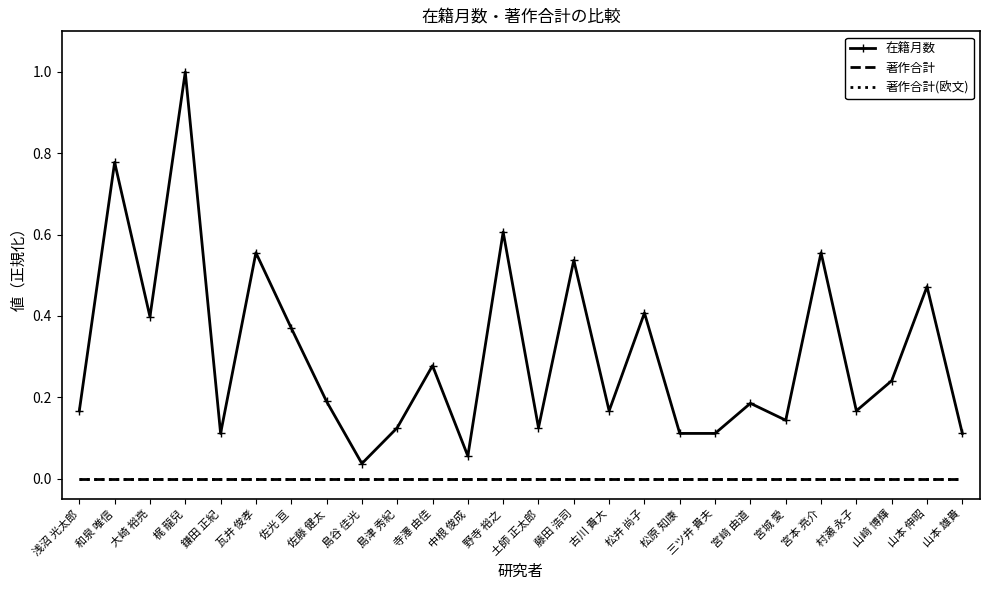

Reading left to right, what are all the values shown in this chart?

在籍月数: 浅沼 光太郎=0.2	和泉 唯信=0.8	大崎 裕亮=0.4	梶 龍兒=1.0	鎌田 正紀=0.1	瓦井 俊孝=0.6	佐光 亘=0.4	佐藤 健太=0.2	島谷 佳光=0.0	島津 秀紀=0.1	寺澤 由佳=0.3	中根 俊成=0.1	野寺 裕之=0.6	土師 正太郎=0.1	藤田 浩司=0.5	古川 貴大=0.2	松井 尚子=0.4	松原 知康=0.1	三ツ井 貴夫=0.1	宮﨑 由道=0.2	宮城 愛=0.1	宮本 亮介=0.6	村瀬 永子=0.2	山﨑 博輝=0.2	山本 伸昭=0.5	山本 雄貴=0.1
著作合計: 浅沼 光太郎=0.0	和泉 唯信=0.0	大崎 裕亮=0.0	梶 龍兒=0.0	鎌田 正紀=0.0	瓦井 俊孝=0.0	佐光 亘=0.0	佐藤 健太=0.0	島谷 佳光=0.0	島津 秀紀=0.0	寺澤 由佳=0.0	中根 俊成=0.0	野寺 裕之=0.0	土師 正太郎=0.0	藤田 浩司=0.0	古川 貴大=0.0	松井 尚子=0.0	松原 知康=0.0	三ツ井 貴夫=0.0	宮﨑 由道=0.0	宮城 愛=0.0	宮本 亮介=0.0	村瀬 永子=0.0	山﨑 博輝=0.0	山本 伸昭=0.0	山本 雄貴=0.0
著作合計(欧文): 浅沼 光太郎=0.0	和泉 唯信=0.0	大崎 裕亮=0.0	梶 龍兒=0.0	鎌田 正紀=0.0	瓦井 俊孝=0.0	佐光 亘=0.0	佐藤 健太=0.0	島谷 佳光=0.0	島津 秀紀=0.0	寺澤 由佳=0.0	中根 俊成=0.0	野寺 裕之=0.0	土師 正太郎=0.0	藤田 浩司=0.0	古川 貴大=0.0	松井 尚子=0.0	松原 知康=0.0	三ツ井 貴夫=0.0	宮﨑 由道=0.0	宮城 愛=0.0	宮本 亮介=0.0	村瀬 永子=0.0	山﨑 博輝=0.0	山本 伸昭=0.0	山本 雄貴=0.0